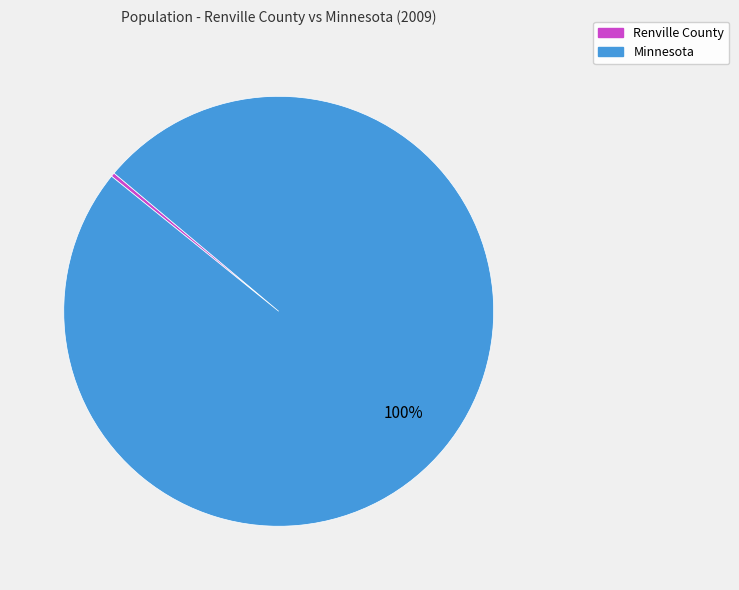

The Minnesota slice represents 94% of the pie. True or false?

False